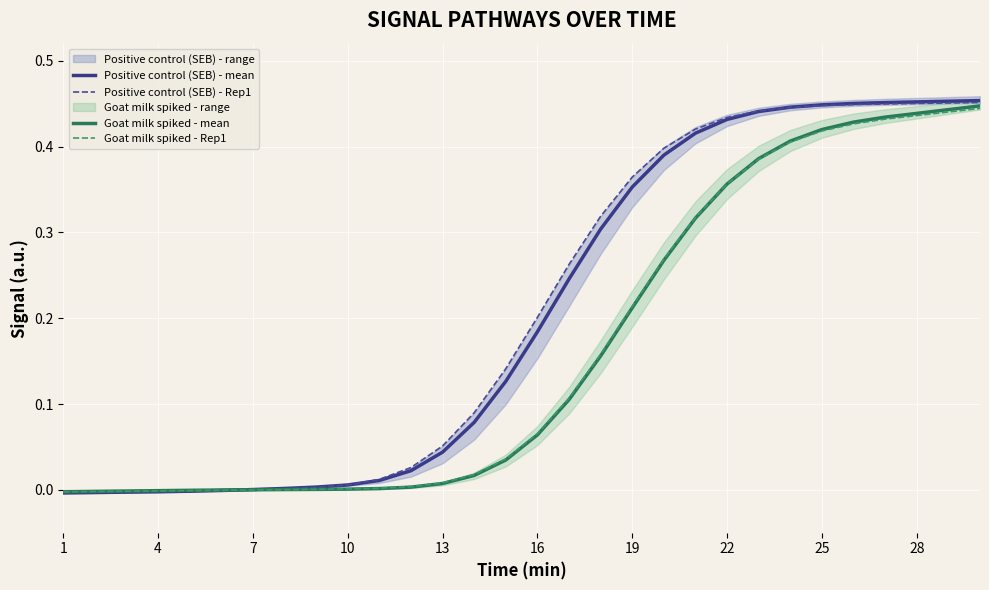

Reading left to right, list all the values displayed in this chart.

Positive control (SEB) - mean: -0.0	-0.0	-0.0	-0.0	-0.0	-0.0	0.0	0.0	0.0	0.0	0.0	0.0	0.0	0.1	0.1	0.2	0.2	0.3	0.4	0.4	0.4	0.4	0.4	0.4	0.4	0.5	0.5	0.5	0.5	0.5
Positive control (SEB) - Rep1: -0.0	-0.0	-0.0	-0.0	-0.0	-0.0	-0.0	0.0	0.0	0.0	0.0	0.0	0.1	0.1	0.1	0.2	0.3	0.3	0.4	0.4	0.4	0.4	0.4	0.4	0.4	0.4	0.4	0.5	0.5	0.5
Goat milk spiked - mean: -0.0	-0.0	-0.0	-0.0	-0.0	-0.0	0.0	0.0	0.0	0.0	0.0	0.0	0.0	0.0	0.0	0.1	0.1	0.2	0.2	0.3	0.3	0.4	0.4	0.4	0.4	0.4	0.4	0.4	0.4	0.4
Goat milk spiked - Rep1: -0.0	-0.0	-0.0	-0.0	-0.0	-0.0	-0.0	0.0	0.0	0.0	0.0	0.0	0.0	0.0	0.0	0.1	0.1	0.2	0.2	0.3	0.3	0.4	0.4	0.4	0.4	0.4	0.4	0.4	0.4	0.4